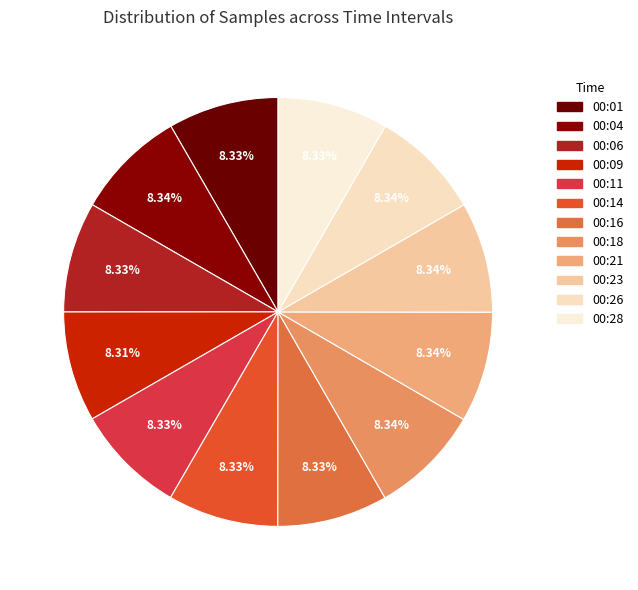

Count the number of slices in the pie.

12